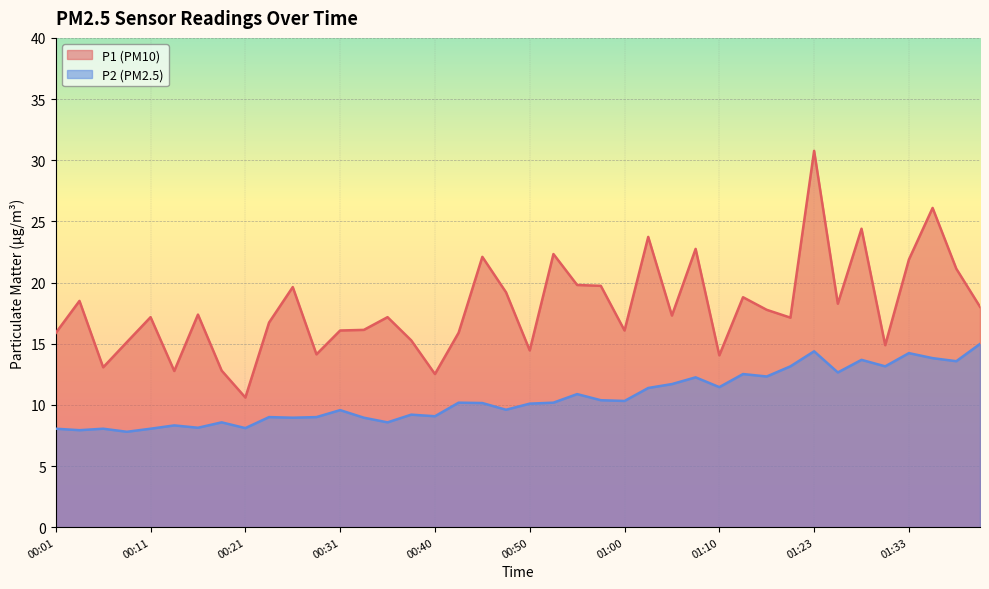

What is the difference between the maximum and minimum values in the P2 series?

7.2